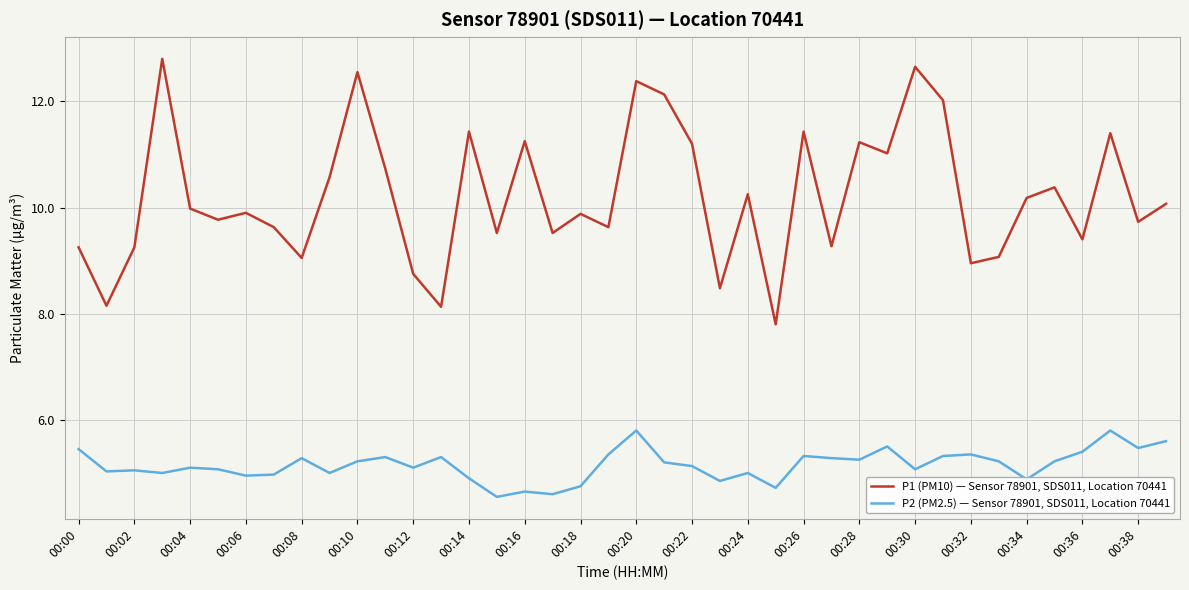

List the series in order of their peak value, highest first.

P1 (PM10) — Sensor 78901, SDS011, Location 70441, P2 (PM2.5) — Sensor 78901, SDS011, Location 70441